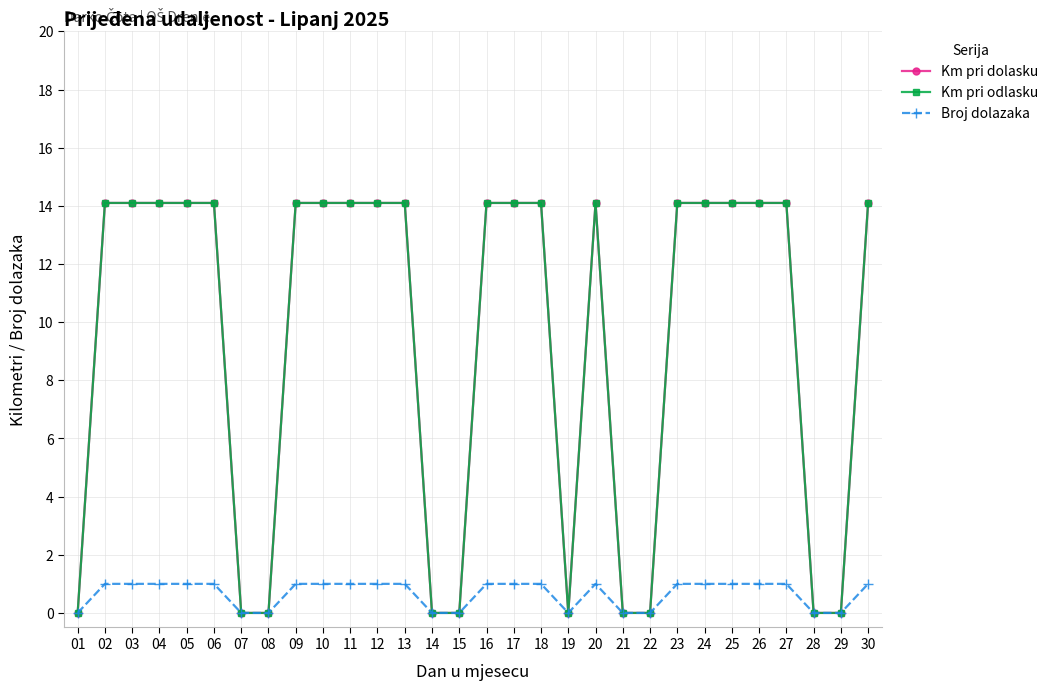

Does the chart have visible grid lines?

Yes